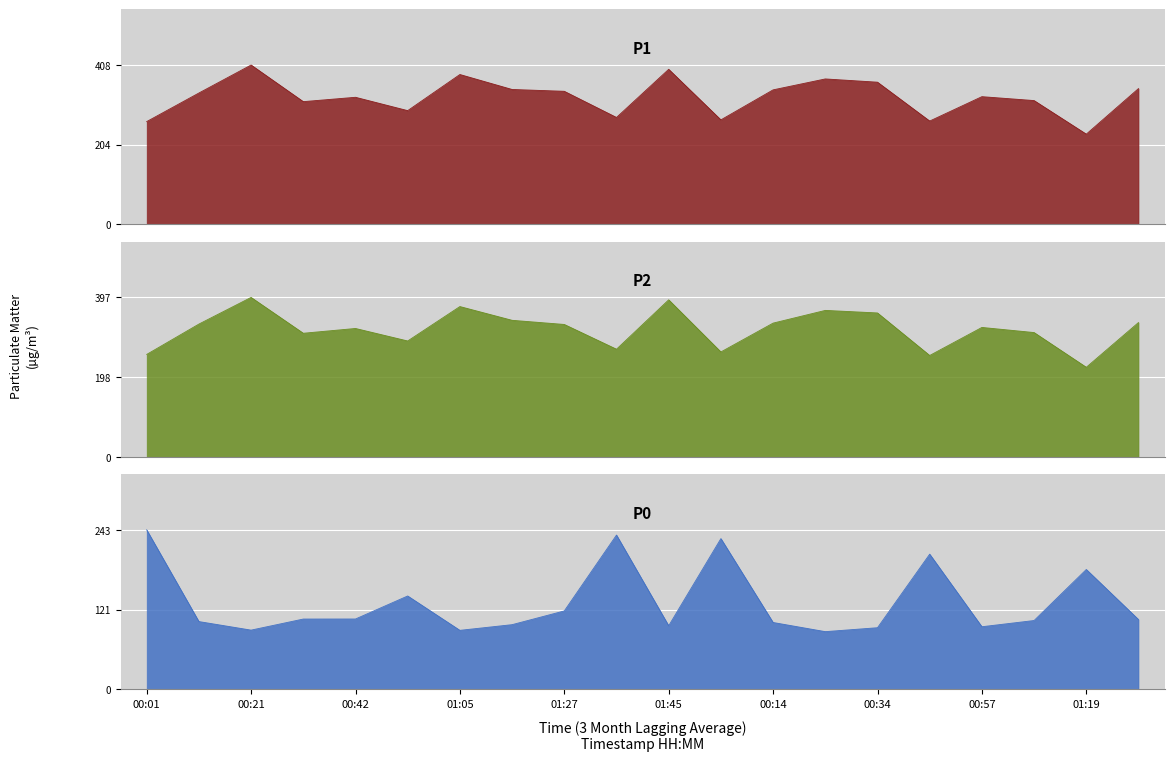

What is the maximum value for P2?

397.0